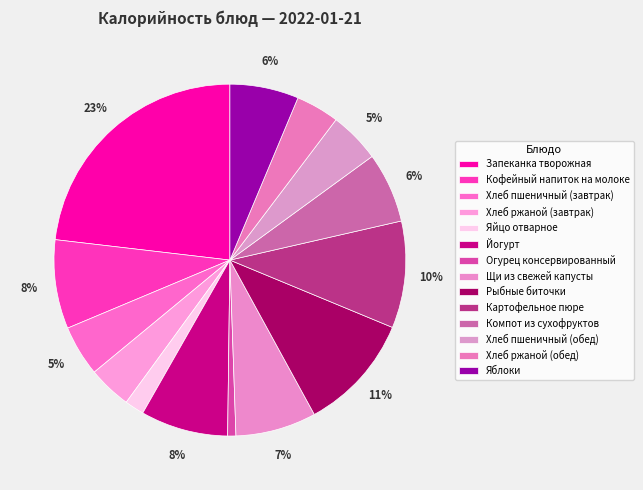

Count the number of slices in the pie.

14